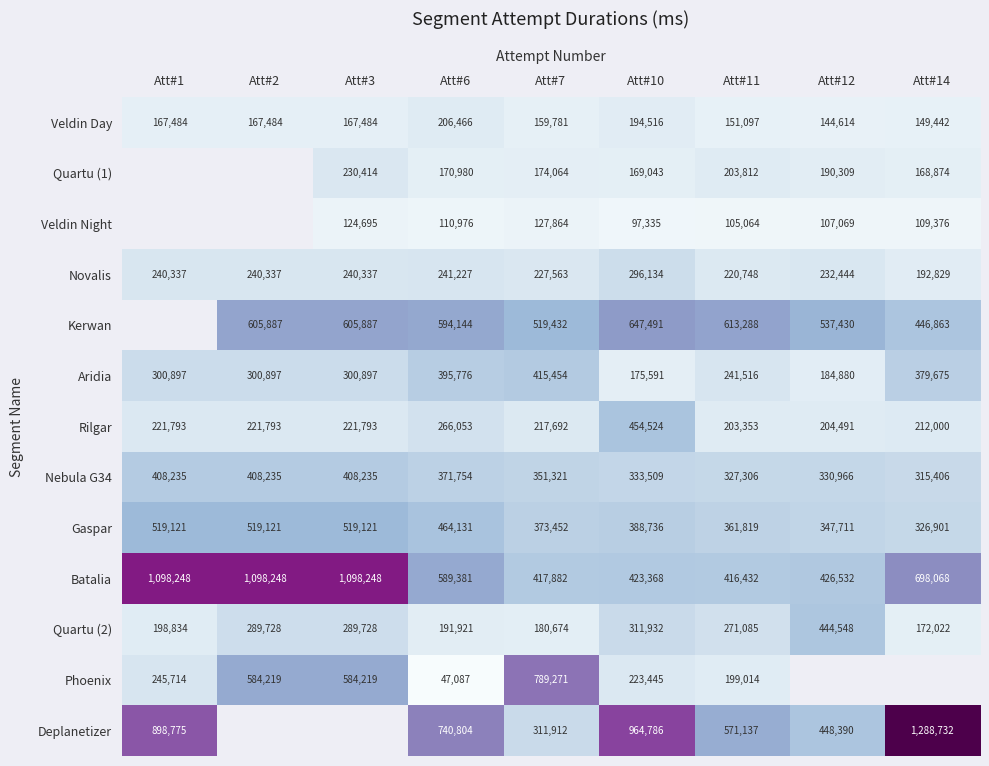

What is the minimum value shown in the chart?

47087.0